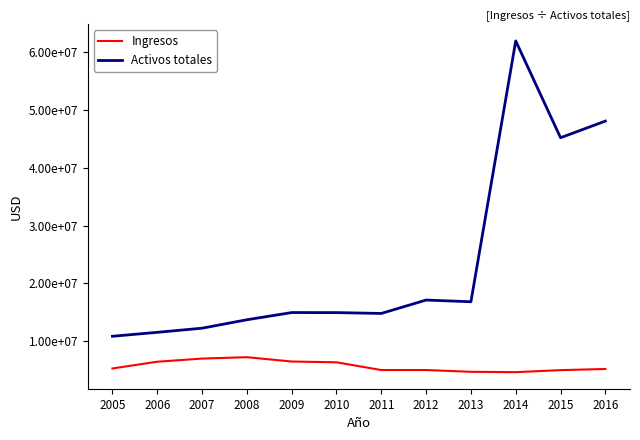

Is this an area chart (filled region under the line)?

No